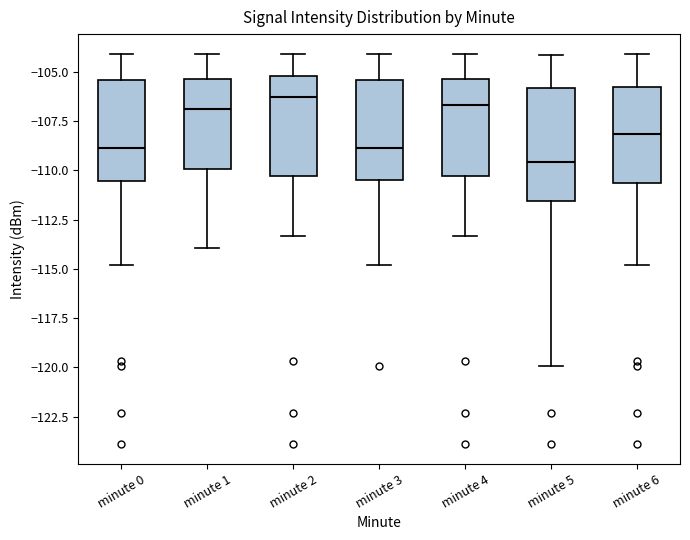

Reading left to right, read every box against the y-axis: the position of its median line, the range the box covers, and the ends of its whiskers. The values are not printed on the chart, so give them approximately, as read against the axis.

minute 0: median -109.0, box -110.5 to -105.5, whiskers -115.0 to -104.0
minute 1: median -107.0, box -110.0 to -105.5, whiskers -114.0 to -104.0
minute 2: median -106.5, box -110.5 to -105.0, whiskers -113.5 to -104.0
minute 3: median -109.0, box -110.5 to -105.5, whiskers -115.0 to -104.0
minute 4: median -106.5, box -110.5 to -105.5, whiskers -113.5 to -104.0
minute 5: median -109.5, box -111.5 to -106.0, whiskers -120.0 to -104.0
minute 6: median -108.0, box -110.5 to -106.0, whiskers -115.0 to -104.0